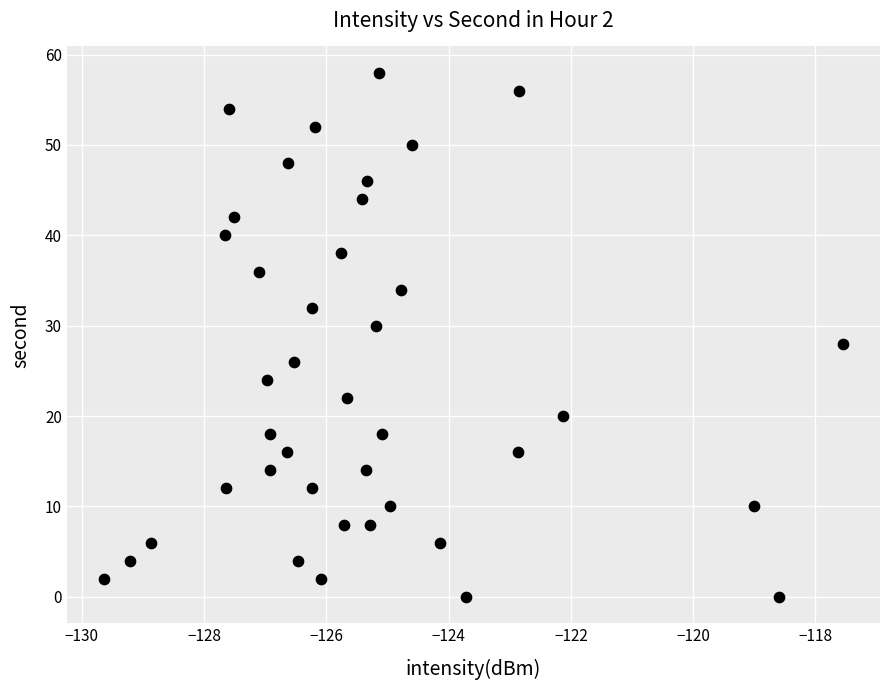

What is the range of Y values (max minus min)?

58